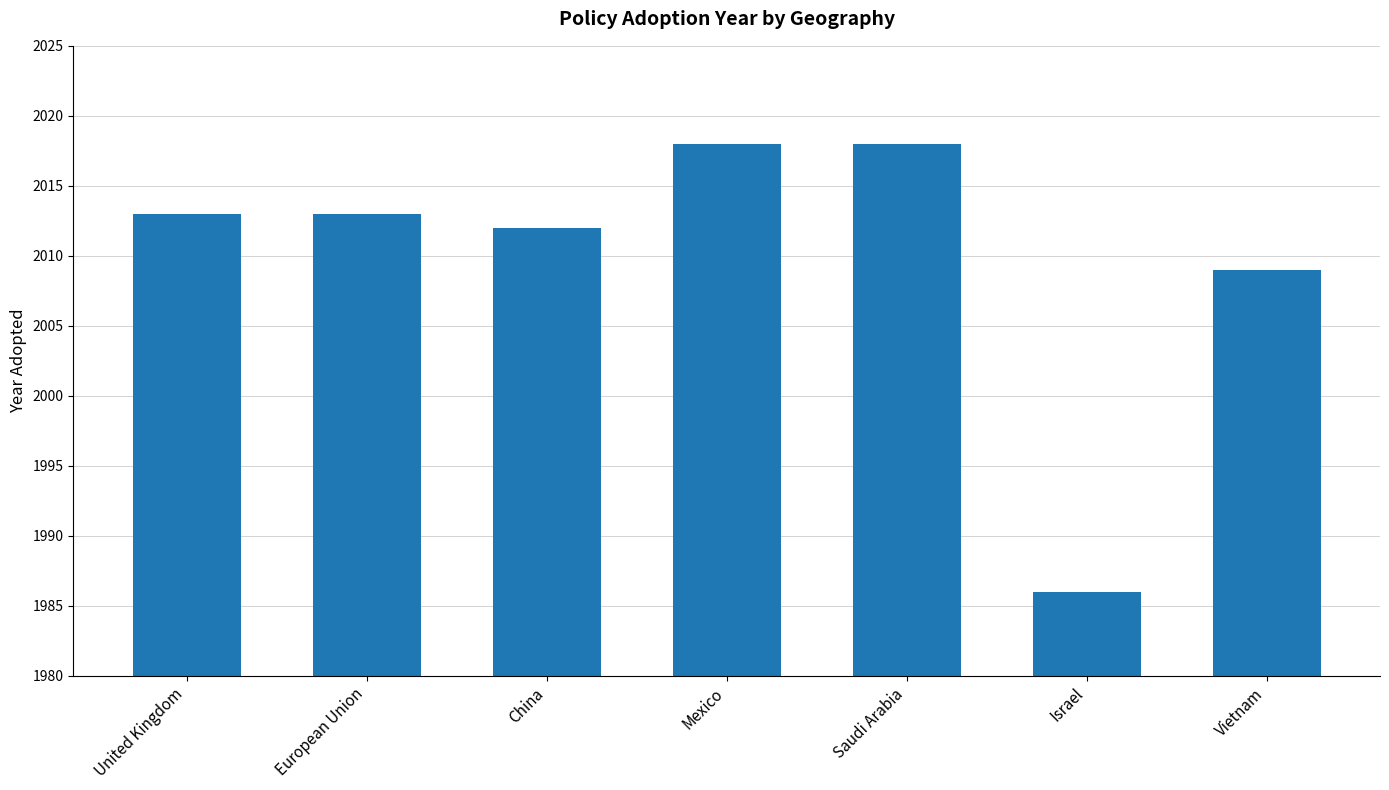

What is the label of the 7th bar from the right?

United Kingdom